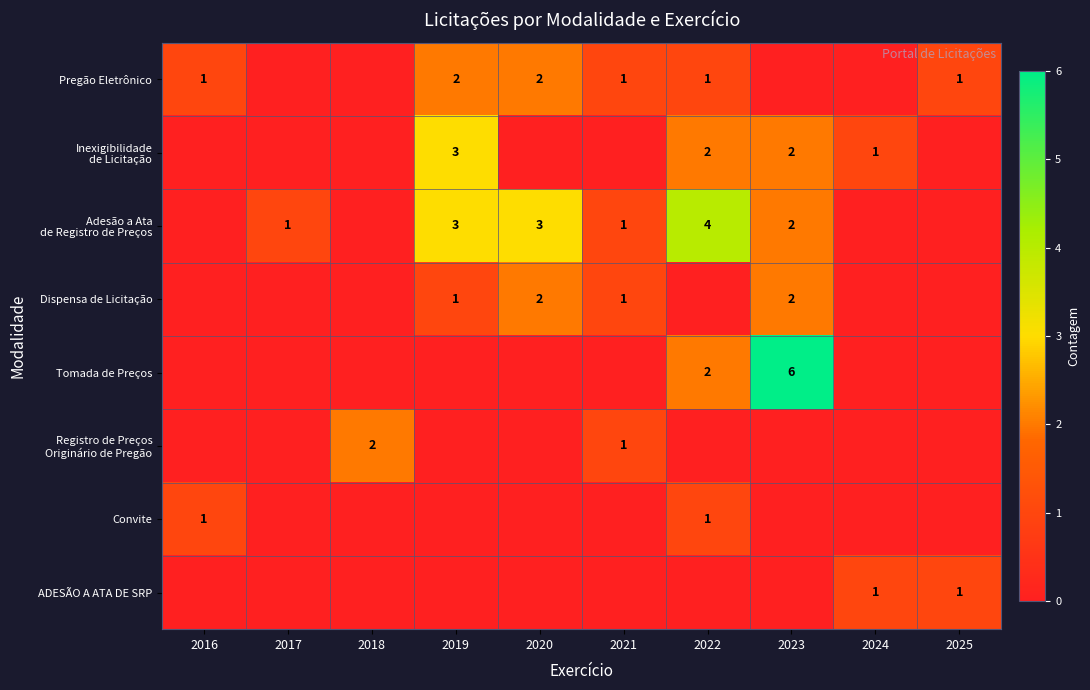

The Dispensa de Licitação series shows 1 at 2019. True or false?

True